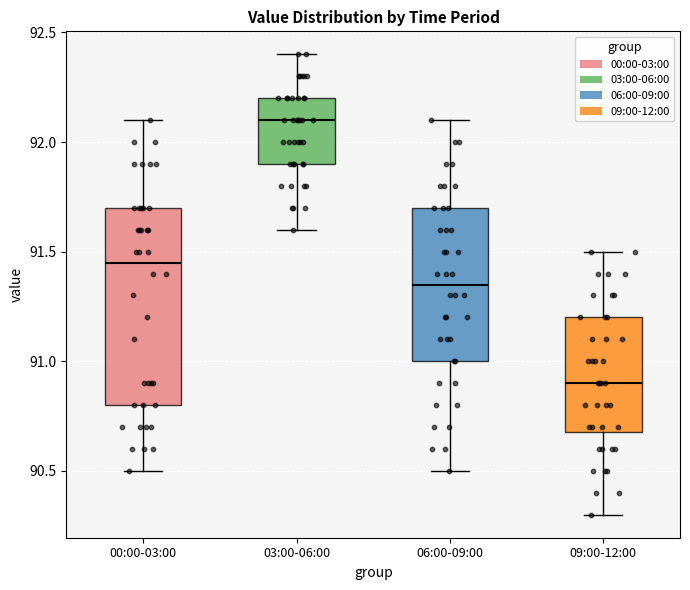

Where does the lower whisker of the box for 06:00-09:00 end on the y-axis? The values are not printed on the chart, so give them approximately, as read against the axis.

90.50